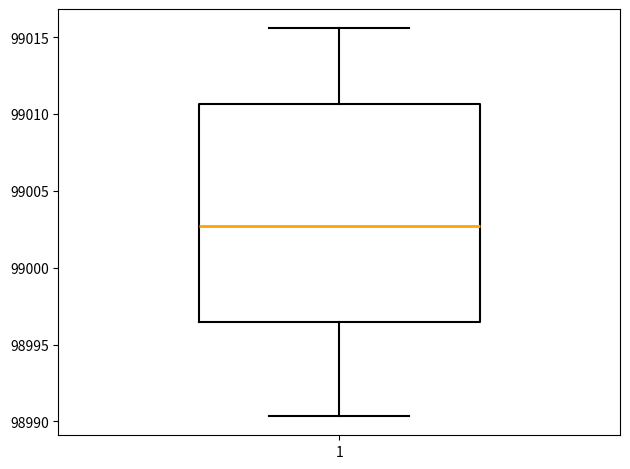

Transcribe this box plot: give where the median line is, the range the box spans, and where the two whiskers end, as read against the y-axis. The values are not printed on the chart, so give them approximately, as read against the axis.

median 99002.5, box 98996.5 to 99010.5, whiskers 98990.5 to 99015.5